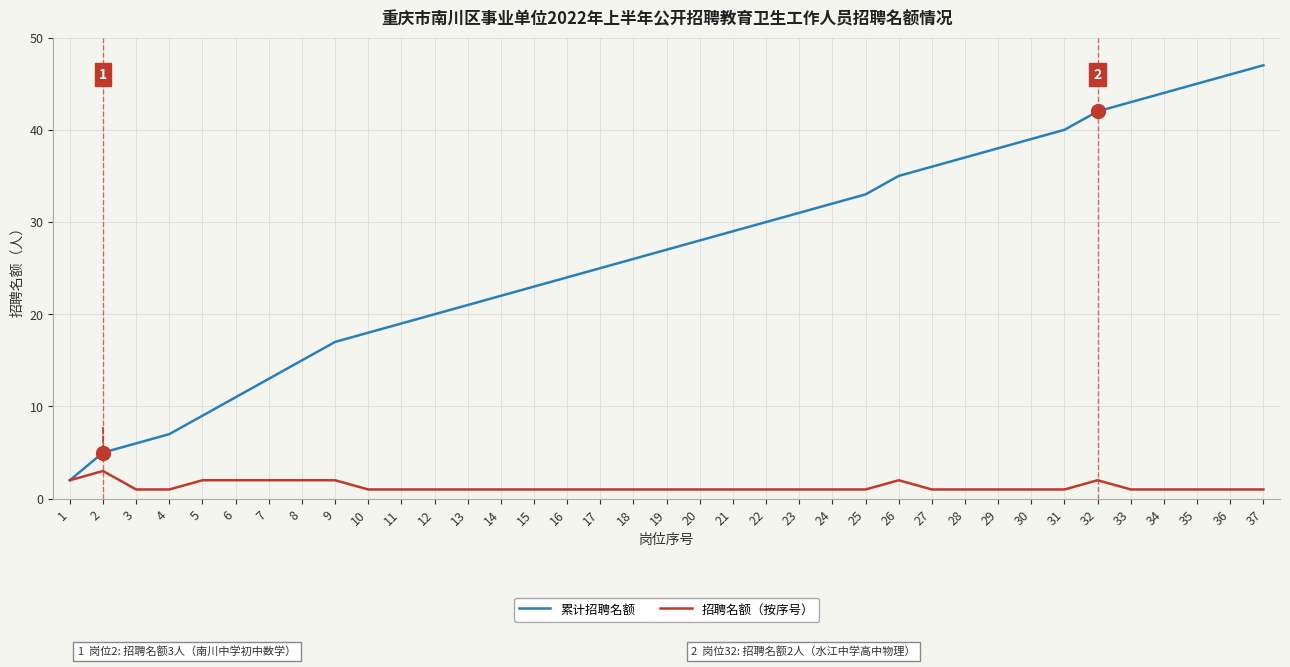

The 招聘名额（按序号） series shows 1 at 37. True or false?

True